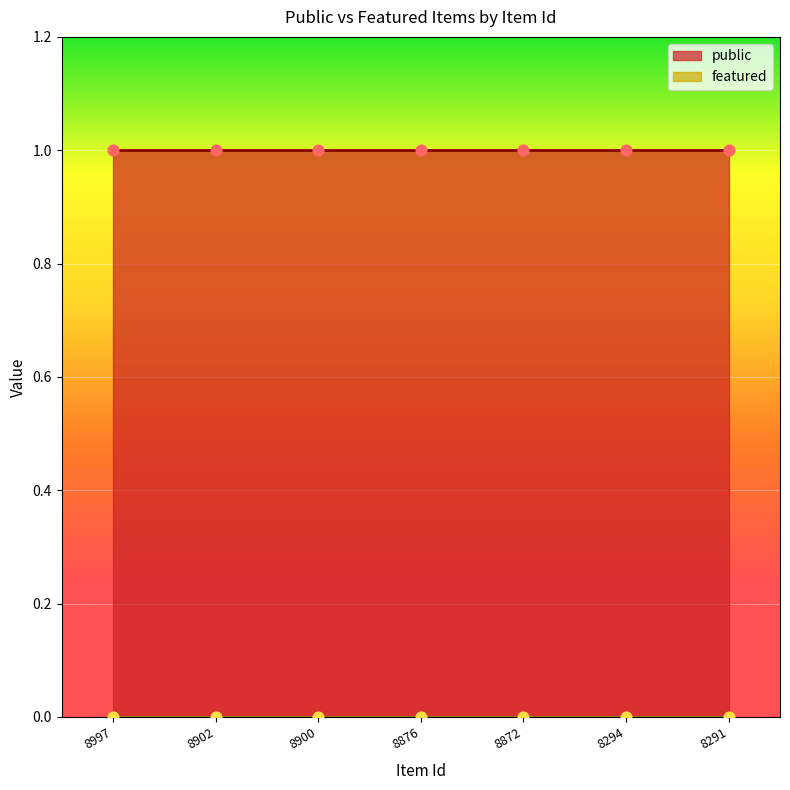

What are all the series names shown in the legend?

public, featured